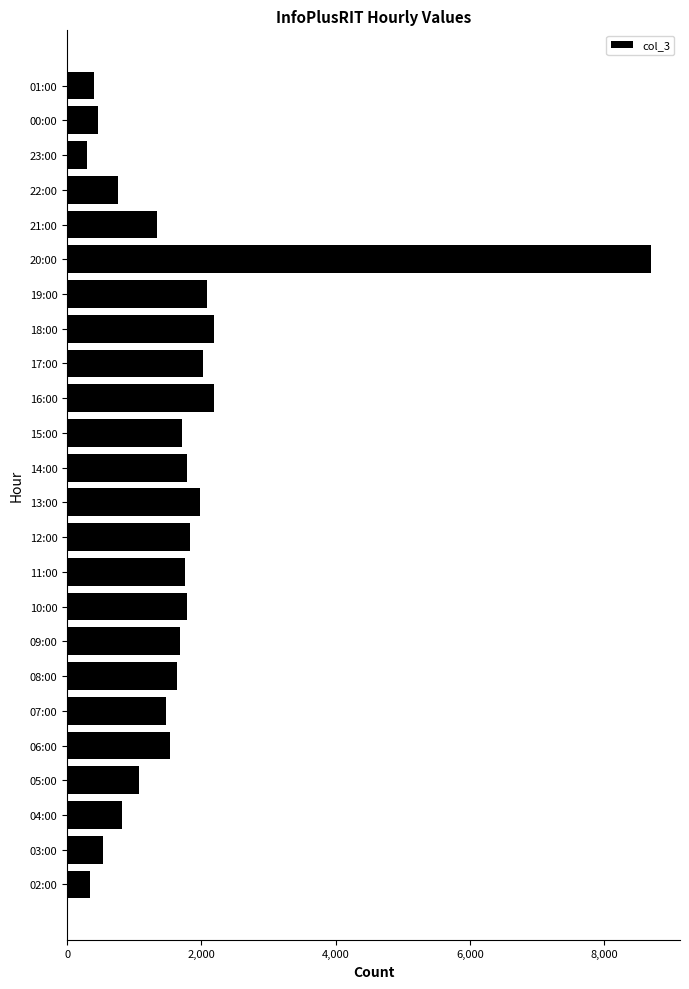

What is the difference between the maximum and minimum values?

8396